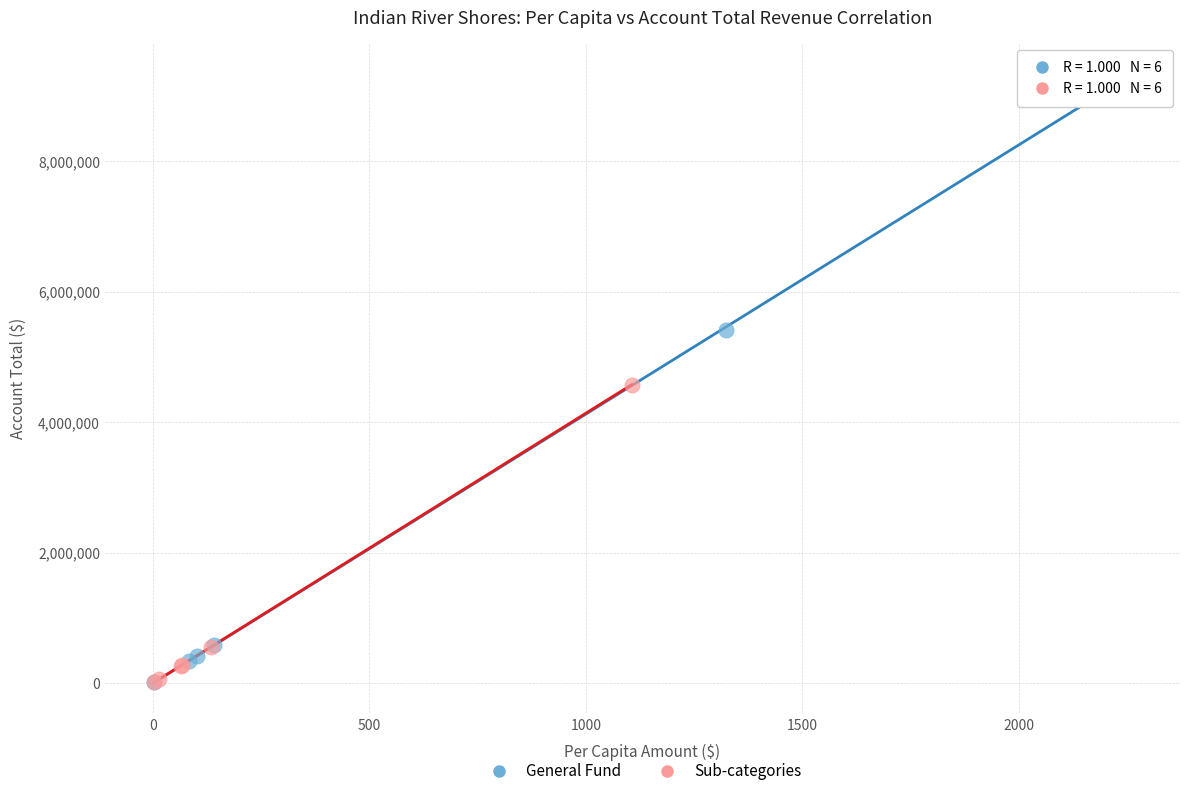

Which series has the largest Y range (max minus min)?

General Fund